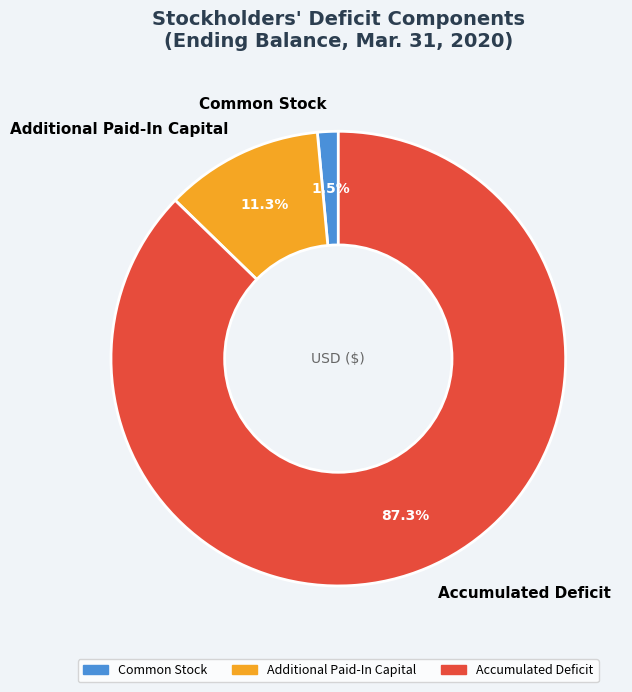

Which has a higher value, Accumulated Deficit or Additional Paid-In Capital?

Accumulated Deficit